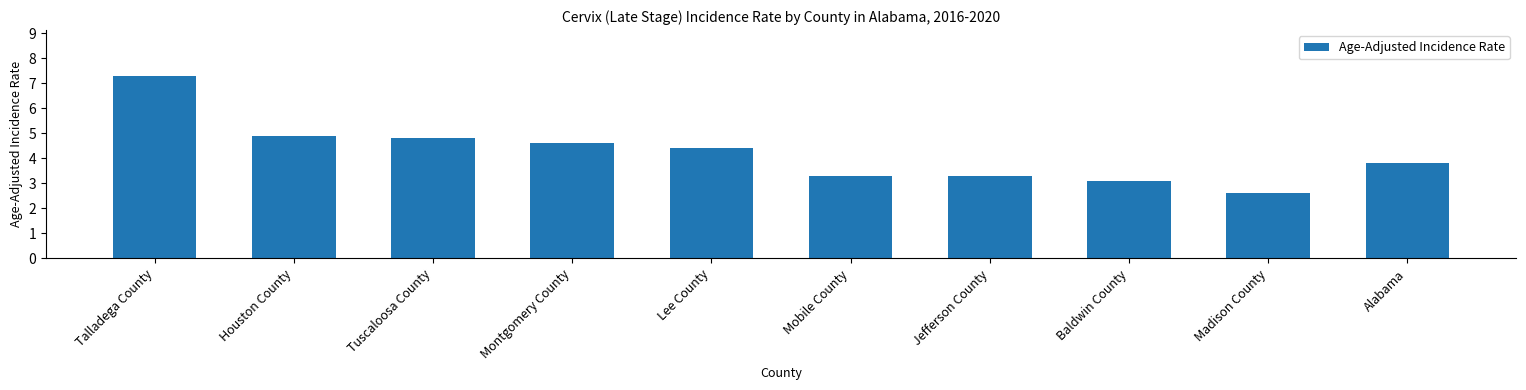

The value at Mobile County is 4.8. True or false?

False